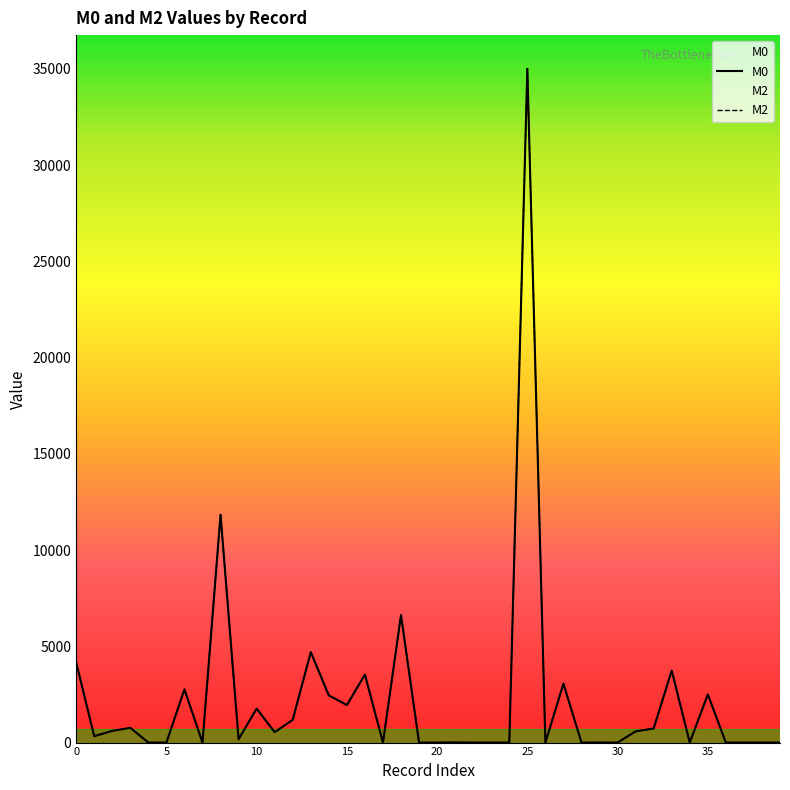

What are all the series names shown in the legend?

M0, M2